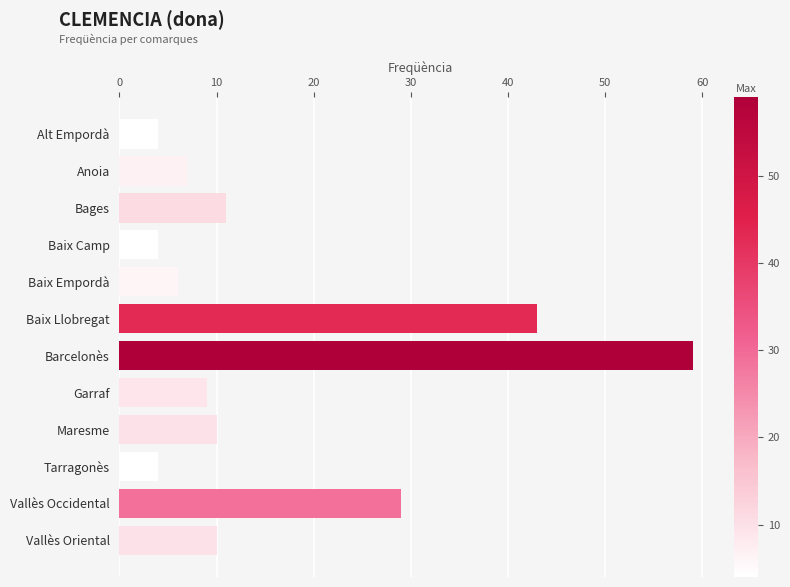

Reading top to bottom, what are all the values shown in this chart?

4	7	11	4	6	43	59	9	10	4	29	10